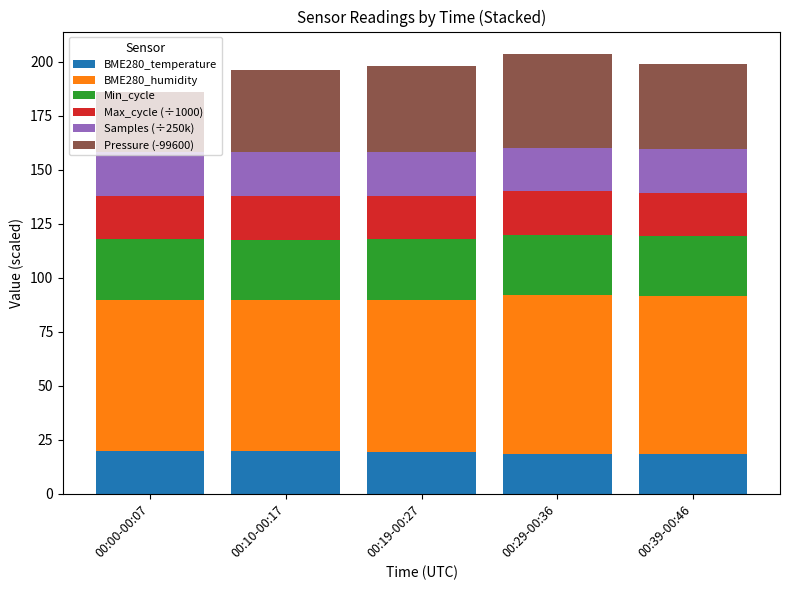

The value of BME280_temperature at 00:39-00:46 is 10.7. True or false?

False